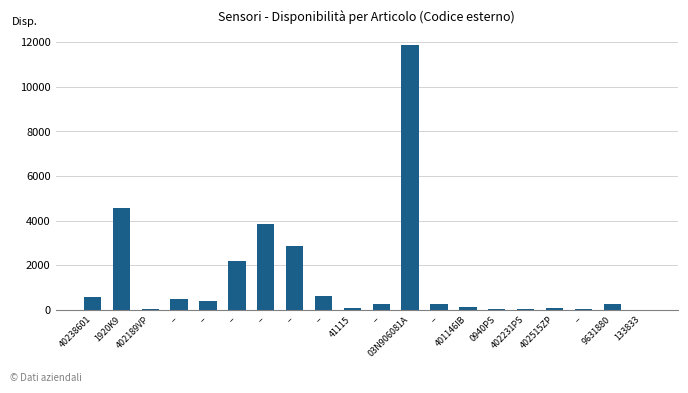

How many data points does each series have?

20